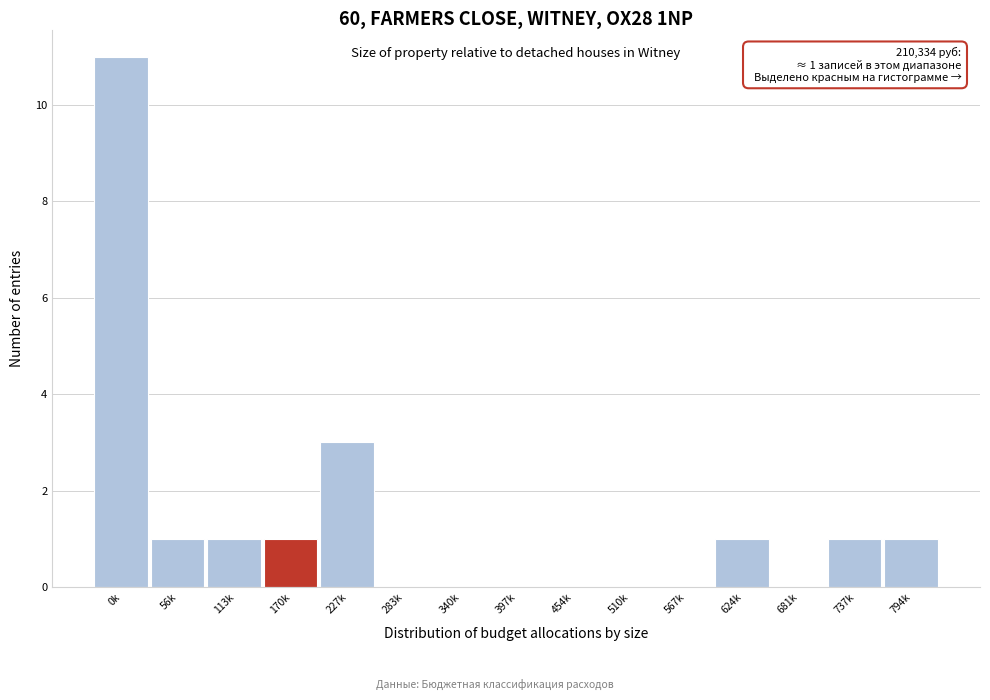

Reading left to right, extract all data points from this chart.

0k=11	56k=1	113k=1	170k=1	227k=3	283k=0	340k=0	397k=0	454k=0	510k=0	567k=0	624k=1	681k=0	737k=1	794k=1